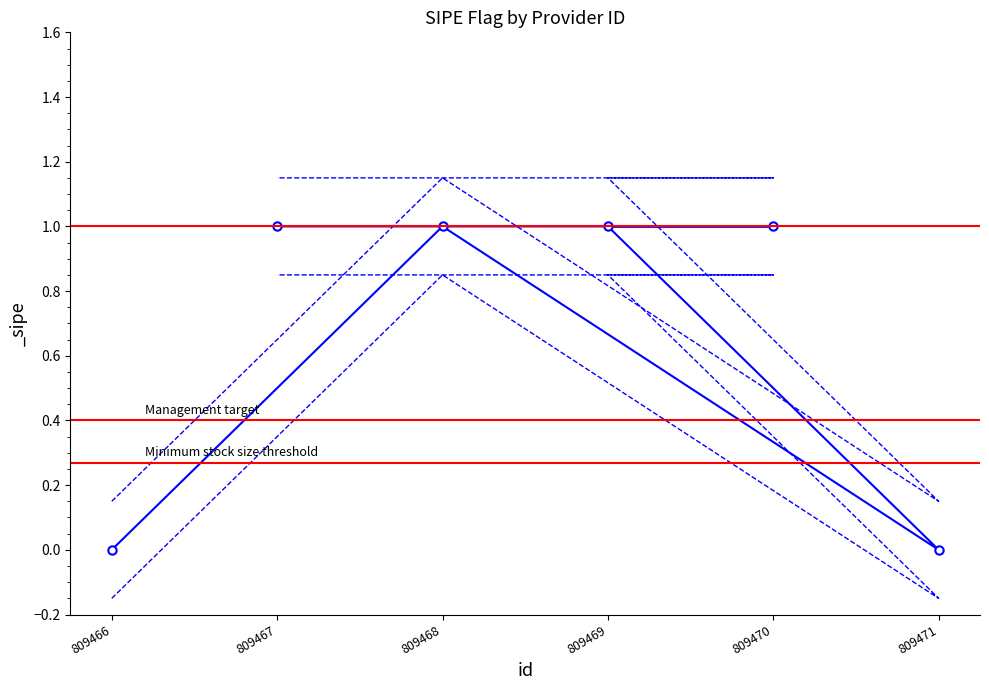

What is the change in value from 809471 to 809470?

+1